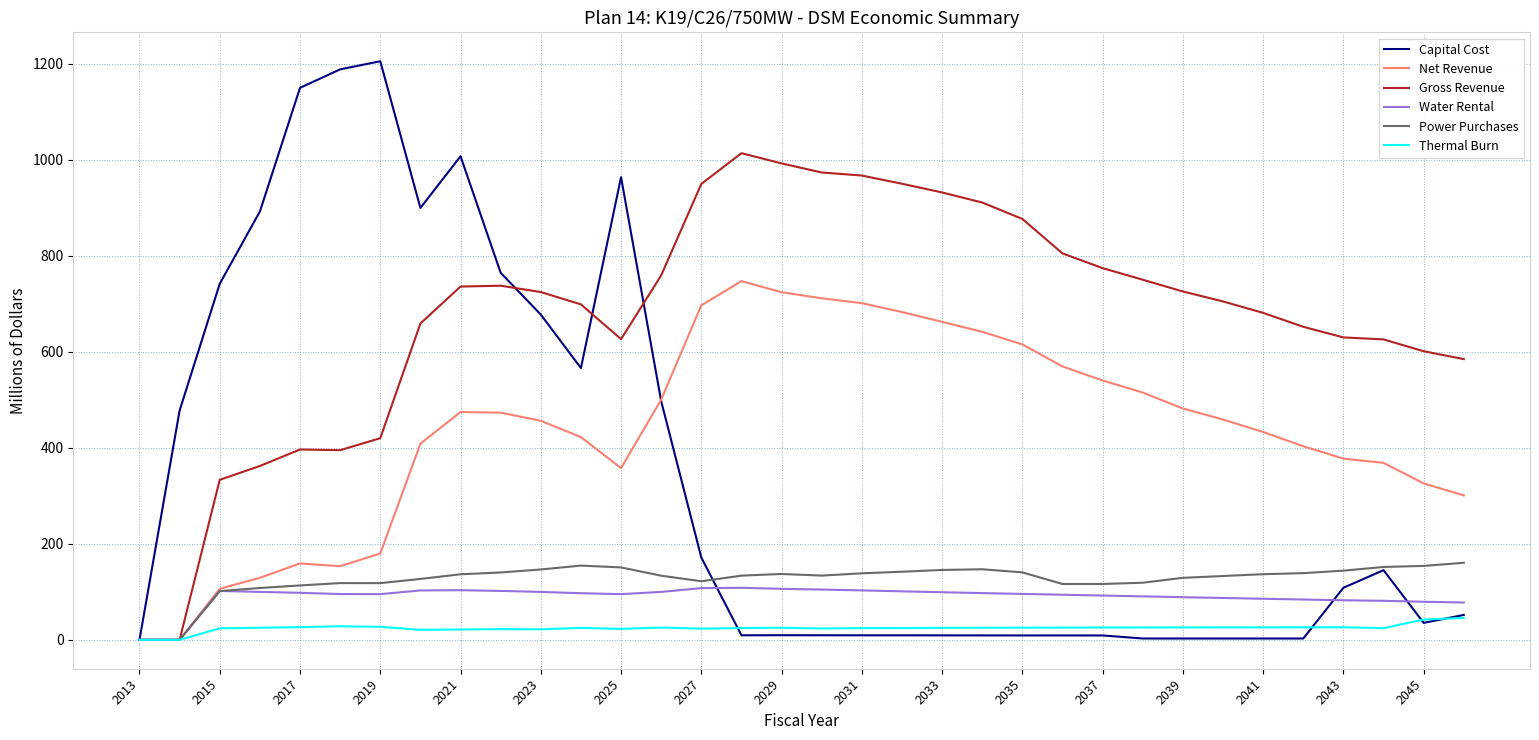

Which series has the widest spread of values?

Capital Cost